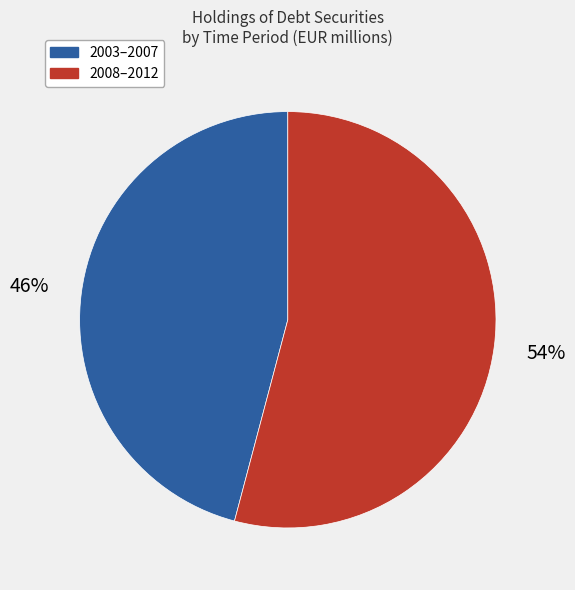

Is there a majority slice in this chart?

Yes